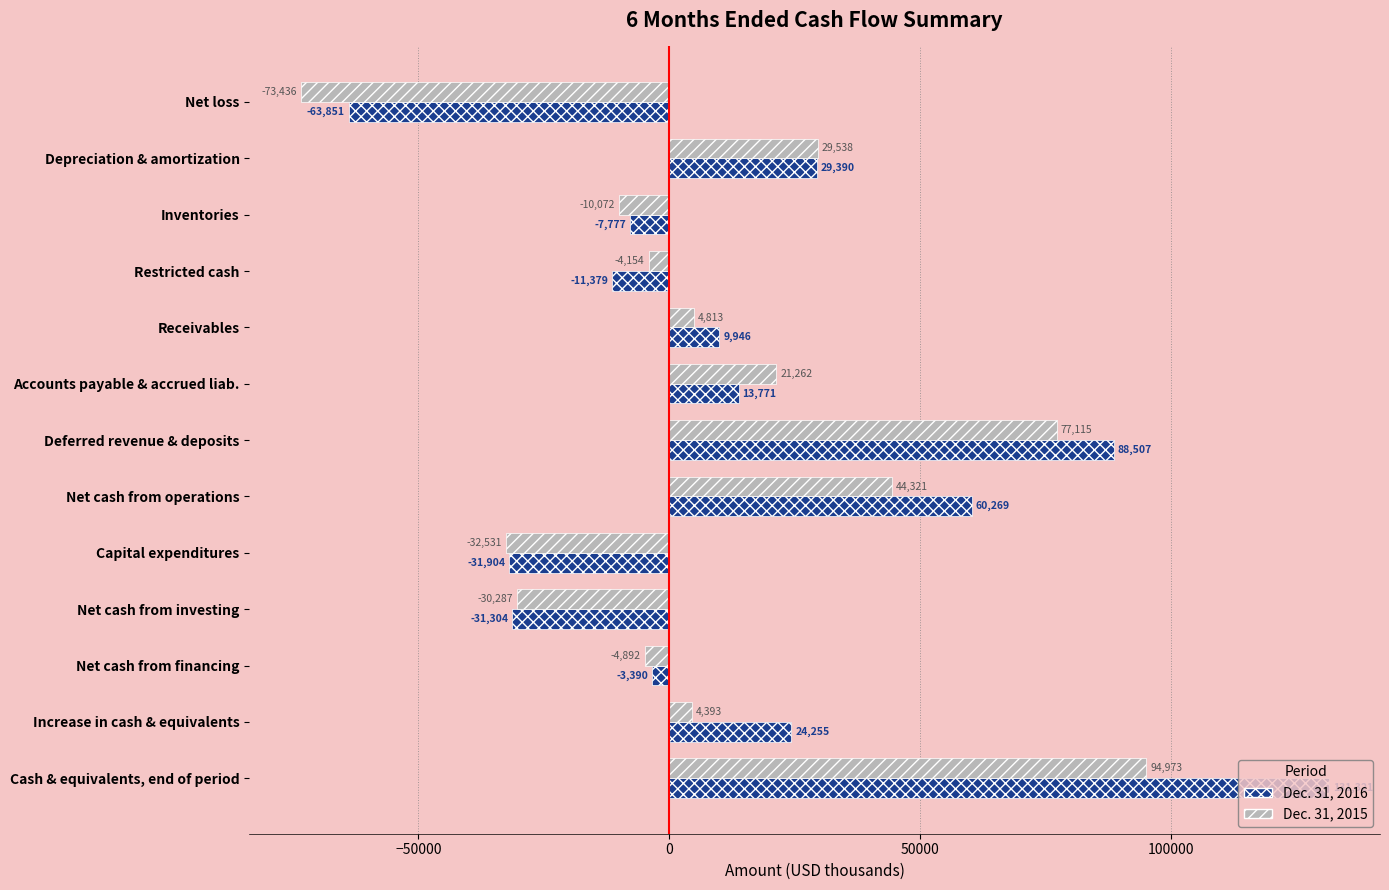

How many values in Dec. 31, 2016 are above zero?

7